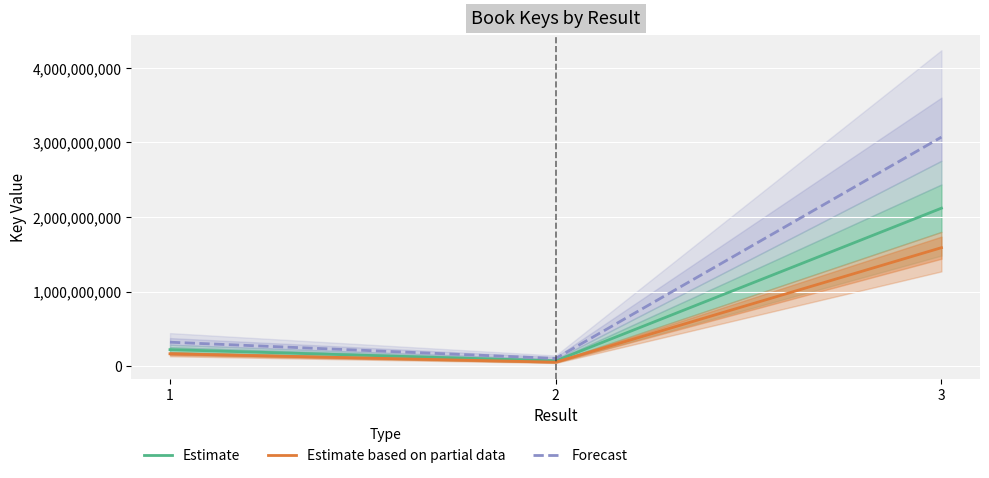

Reading left to right, list all the values displayed in this chart.

Estimate: 221756329.0	71508185.0	2118604451.0
Estimate based on partial data: 166317246.8	53631138.8	1588953338.2
Forecast: 321546677.1	103686868.2	3071976453.9